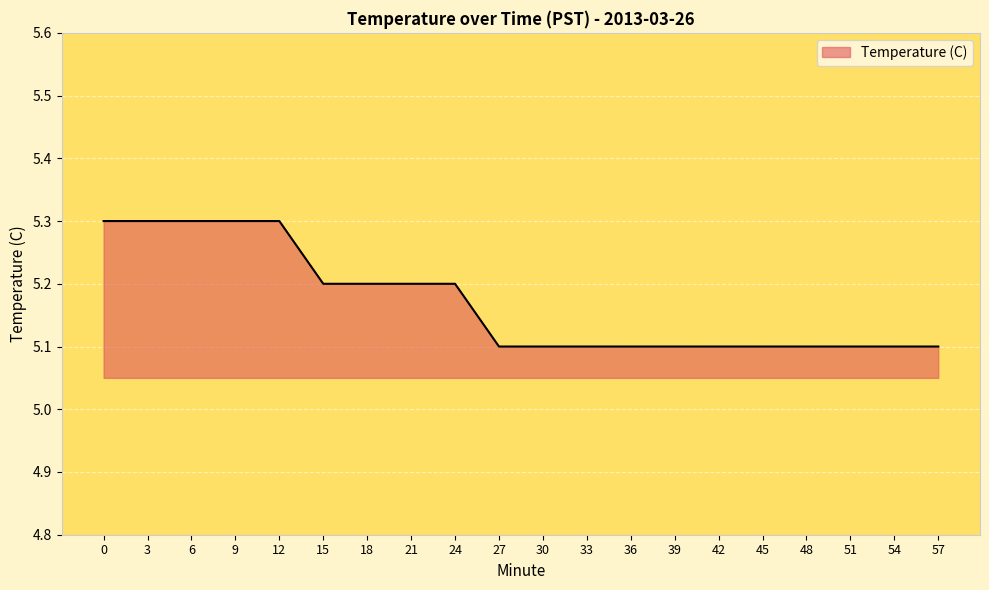

How many lines are shown in the chart?

1